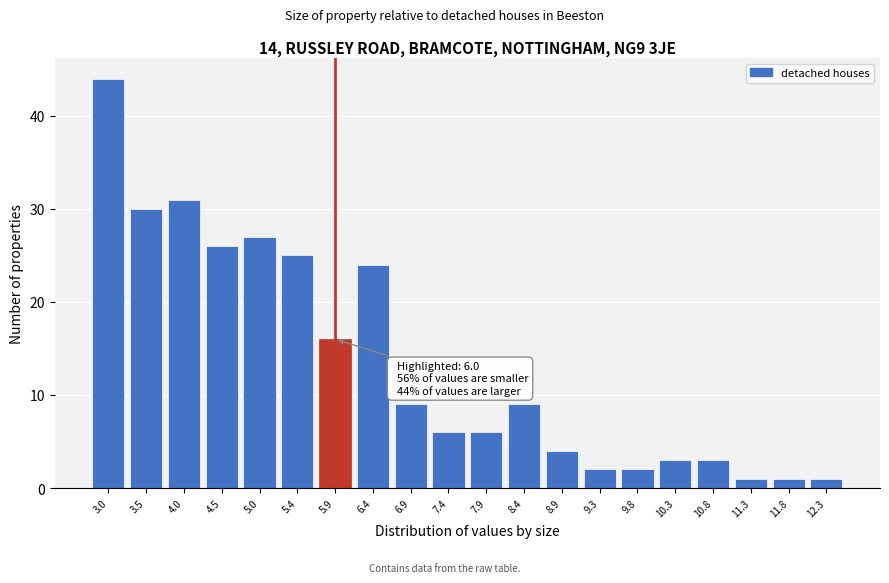

Reading left to right, extract all data points from this chart.

44	30	31	26	27	25	16	24	9	6	6	9	4	2	2	3	3	1	1	1